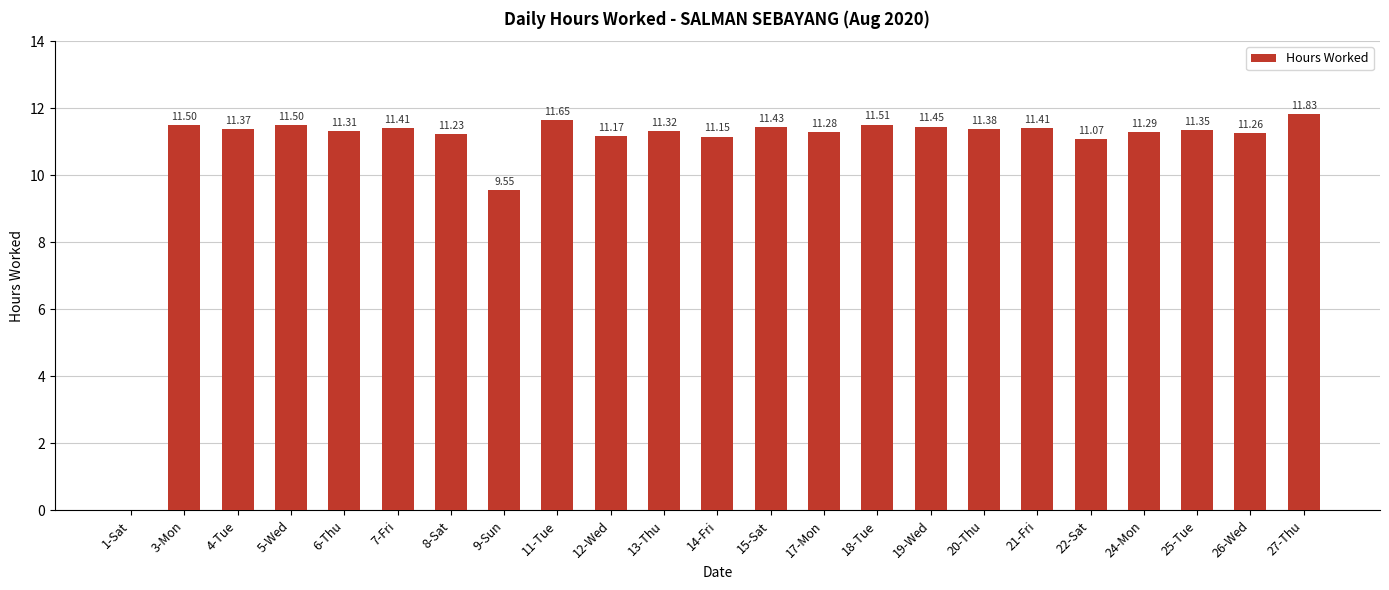

How many data points are above 11?

21